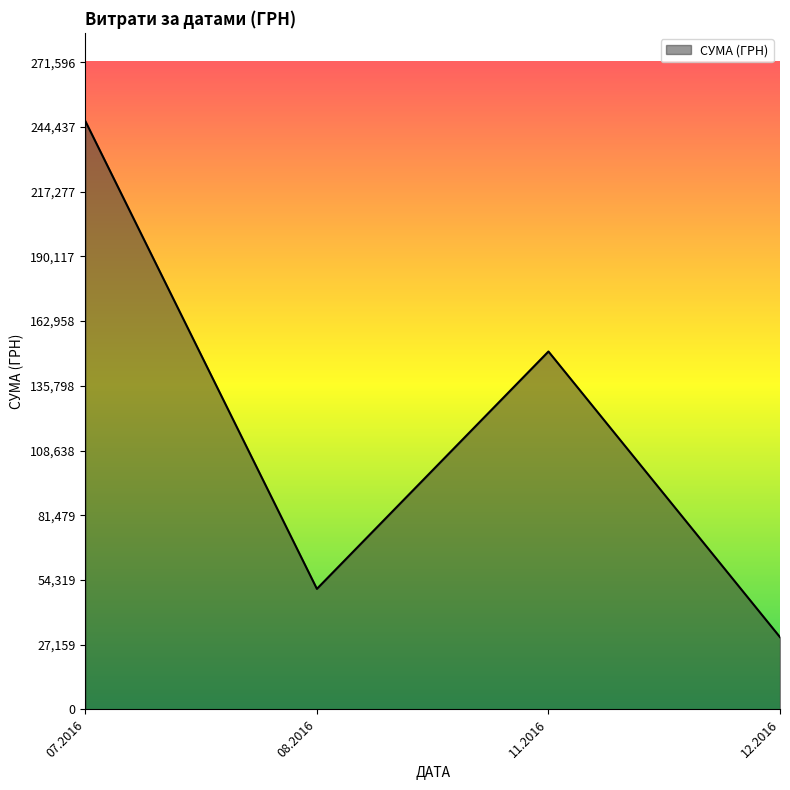

Rank the categories by value from lowest to highest.

12.2016, 08.2016, 11.2016, 07.2016